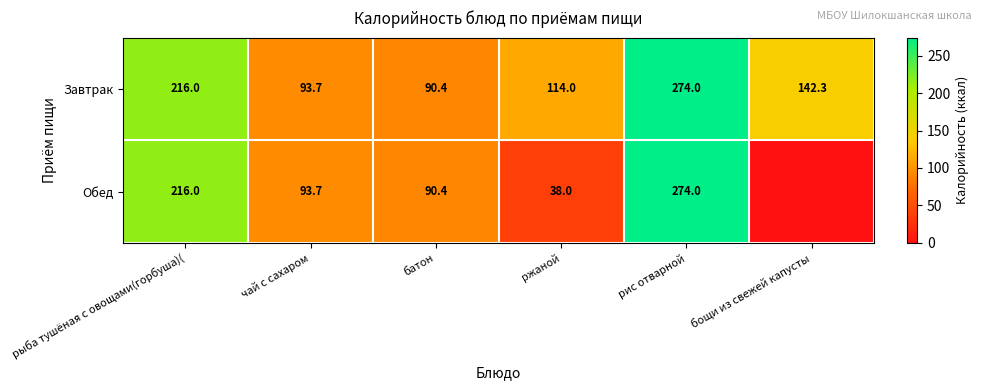

What value does the Завтрак series have at рыба тушёная с овощами(горбуша)(?

216.0